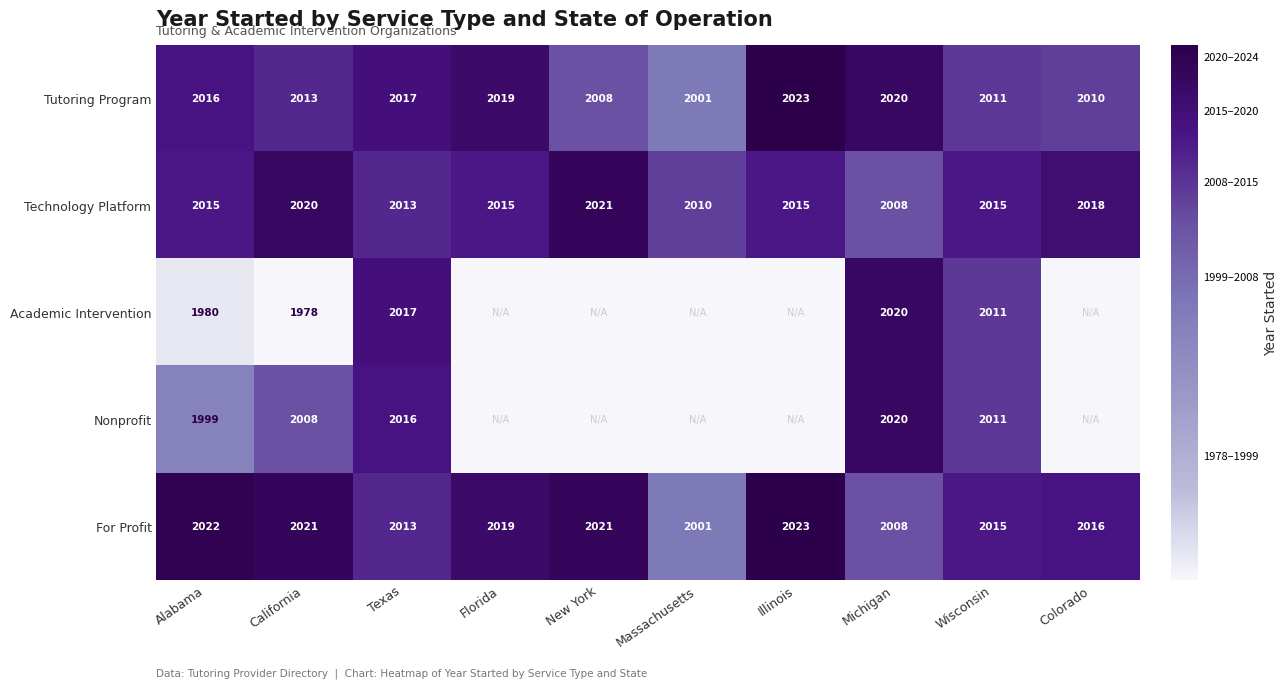

What is the approximate value of Technology Platform at Massachusetts?

2010